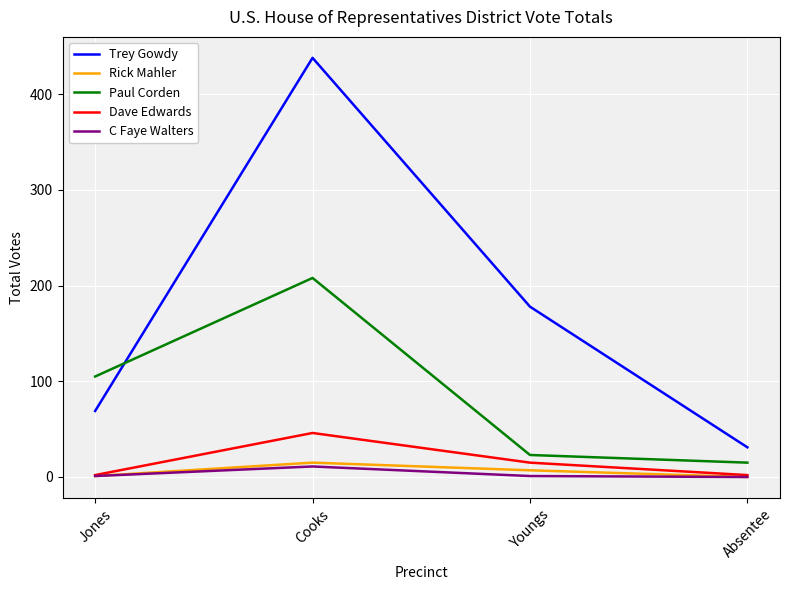

What is the total value across all series at Cooks?

718